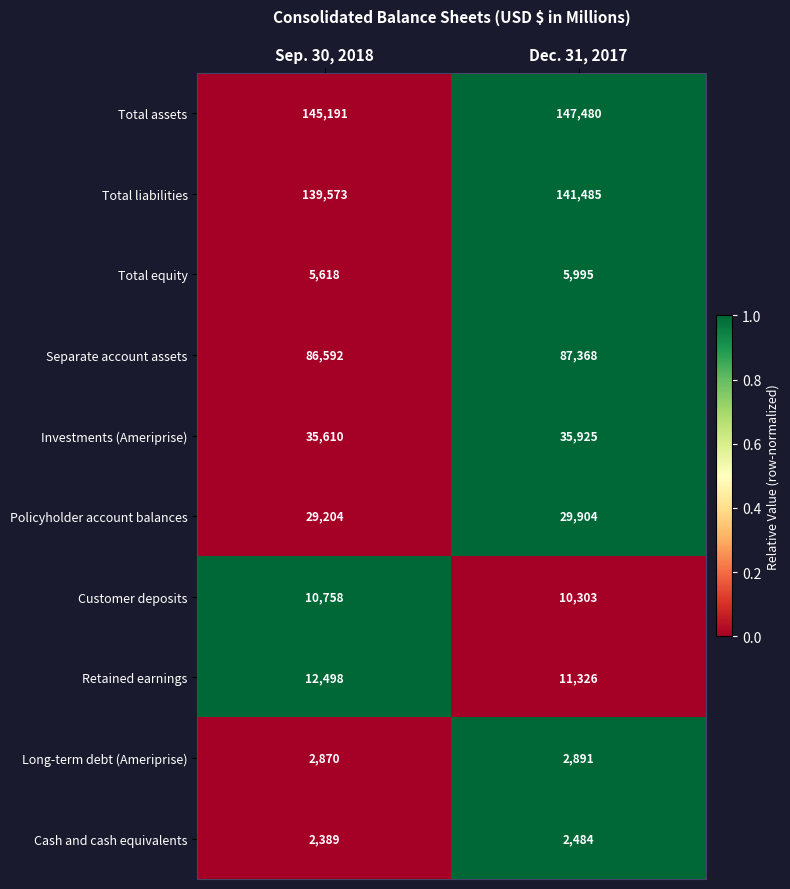

List the series in order of their peak value, lowest first.

Cash and cash equivalents, Long-term debt (Ameriprise), Total equity, Customer deposits, Retained earnings, Policyholder account balances, Investments (Ameriprise), Separate account assets, Total liabilities, Total assets